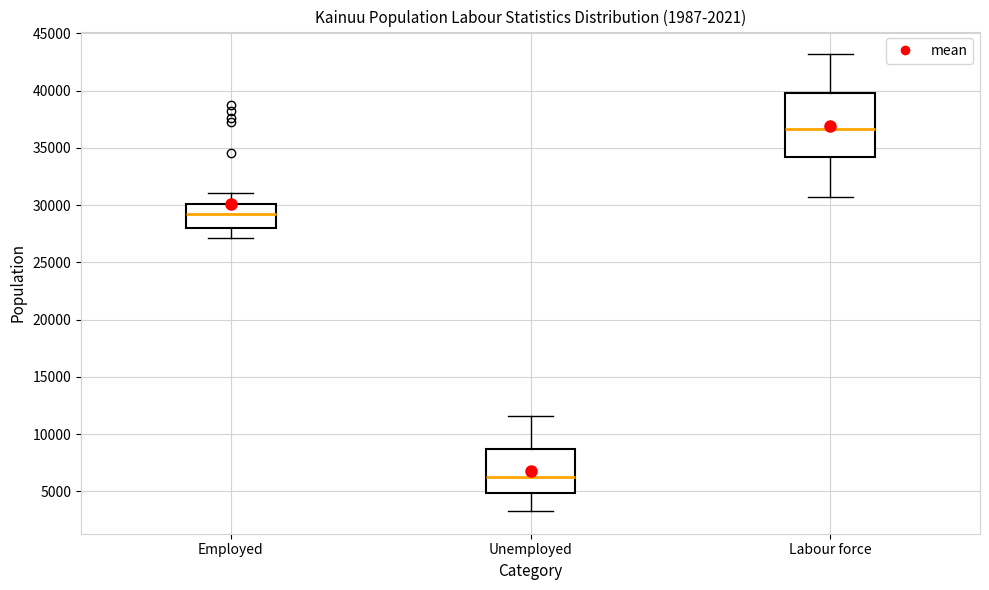

Where does the upper whisker of the box for Unemployed end on the y-axis? The values are not printed on the chart, so give them approximately, as read against the axis.

11500